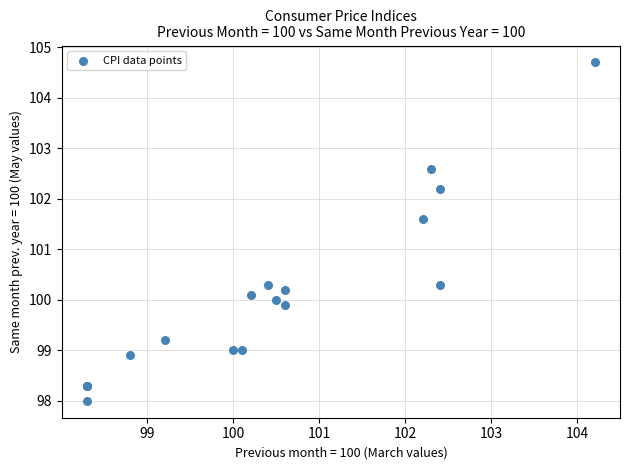

What Y value in the scatter plot is closest to 101?

101.6